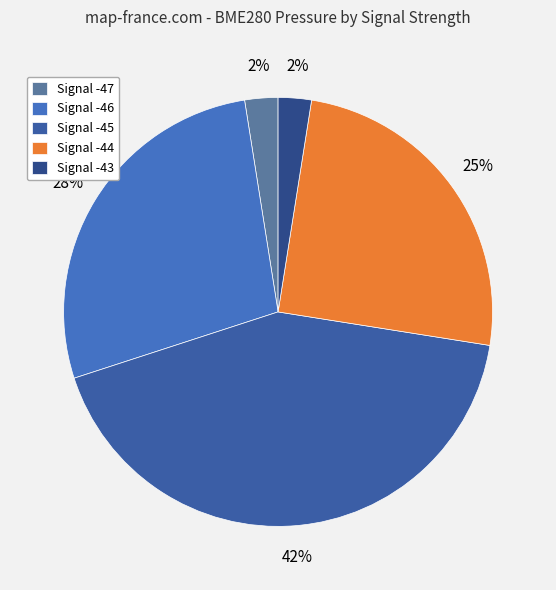

Which category has the biggest portion of the pie?

Signal -45